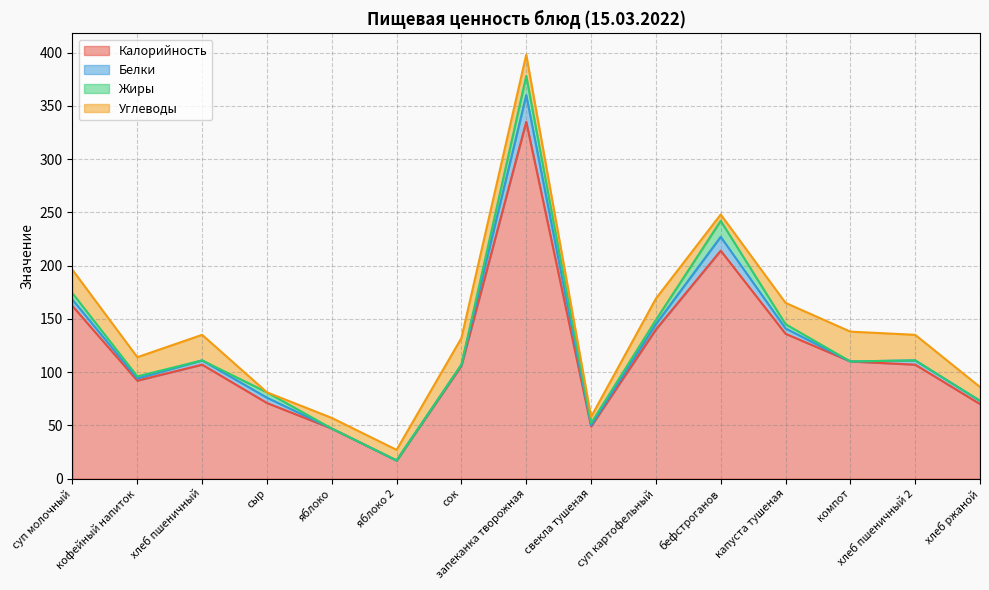

True or false: Калорийность and Углеводы intersect in this chart.

False